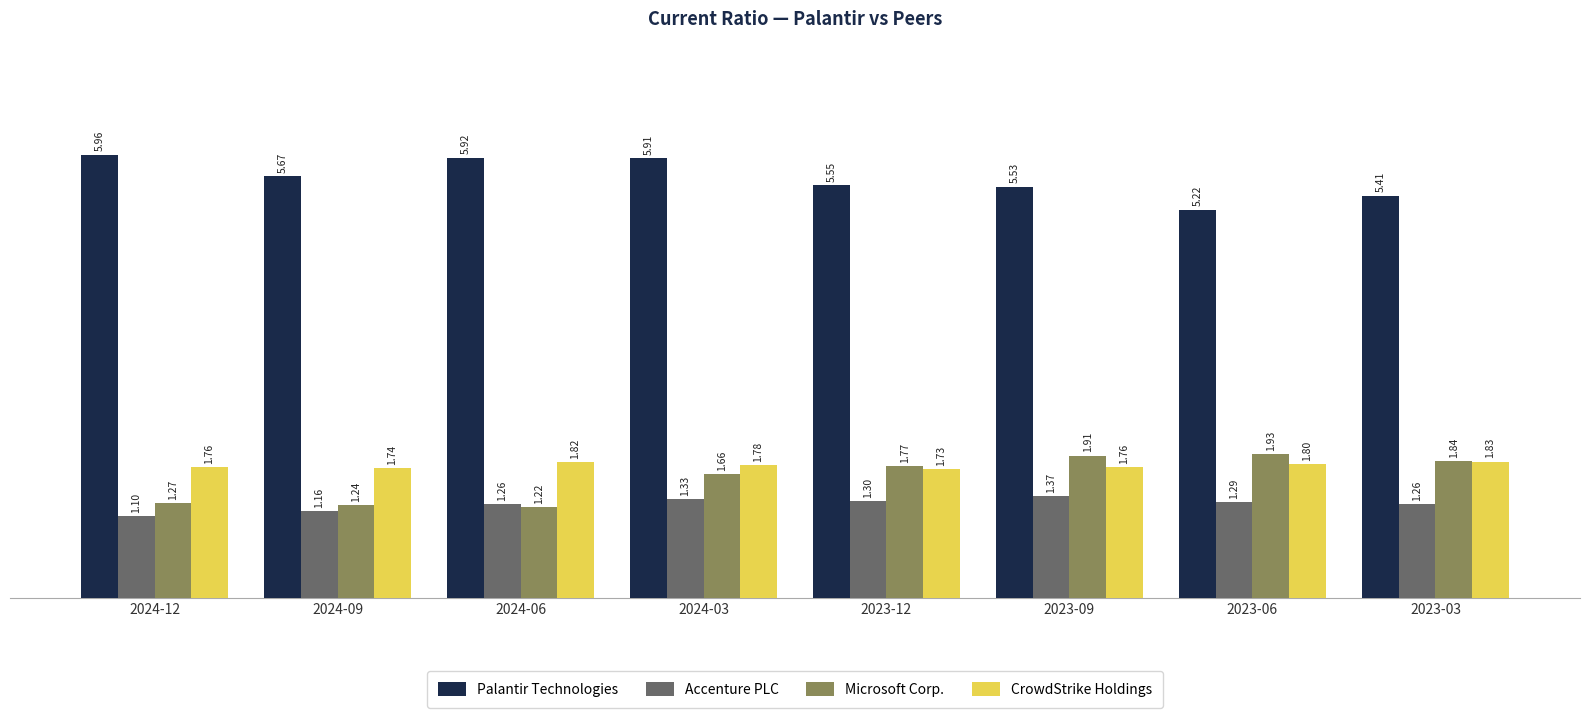

How many Accenture PLC values are between 1 and 2?

8